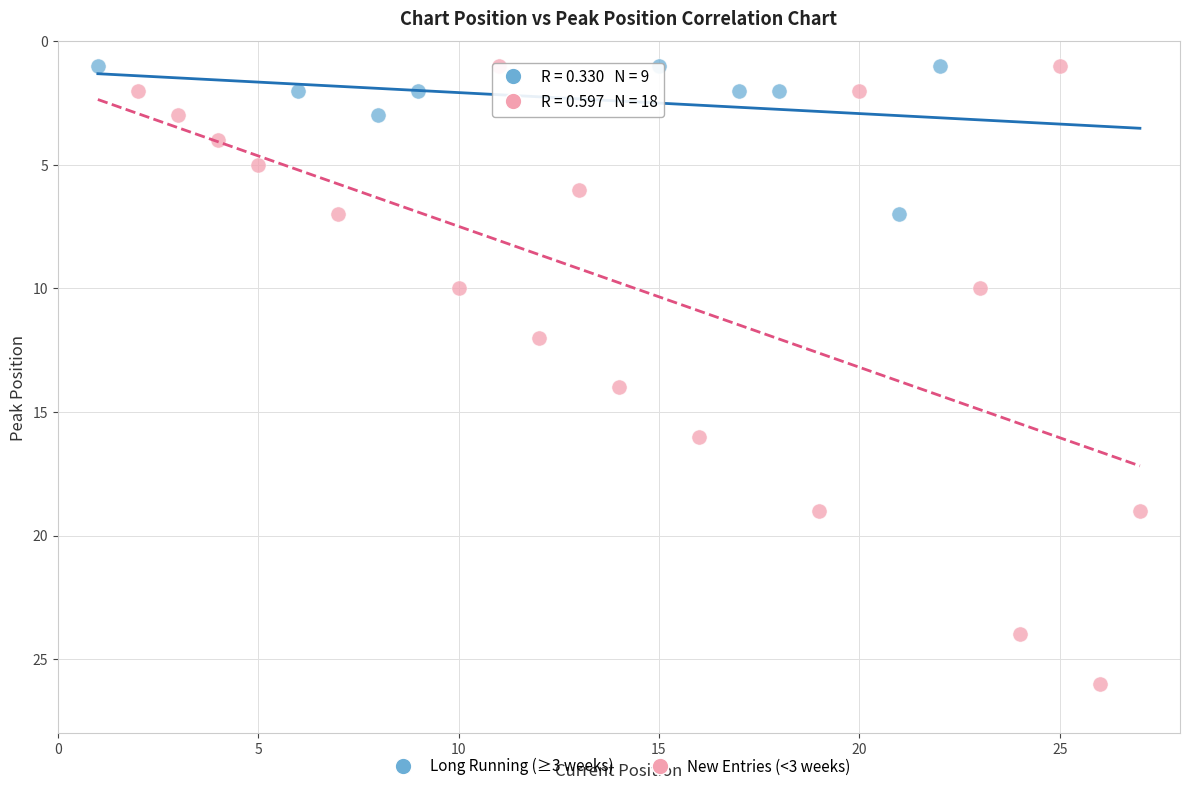

Which series has the largest Y range (max minus min)?

New Entries (<3 weeks)